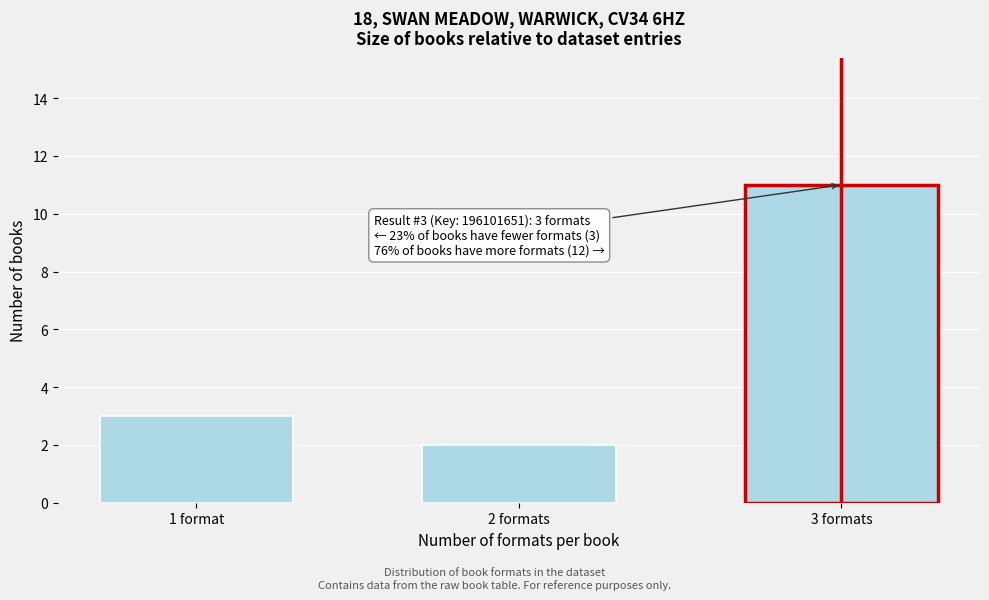

Reading right to left, transcribe all the data shown in this chart.

11	2	3